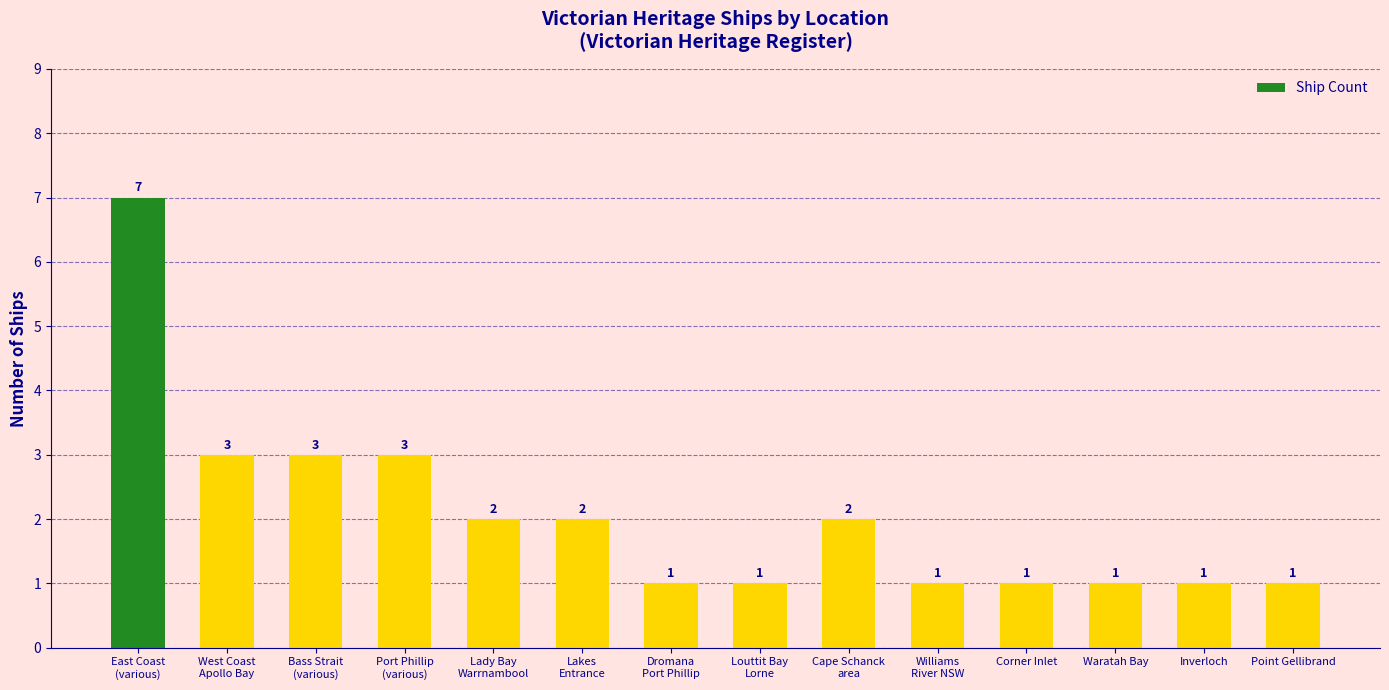

The chart shows a value of 1 at Inverloch. True or false?

True